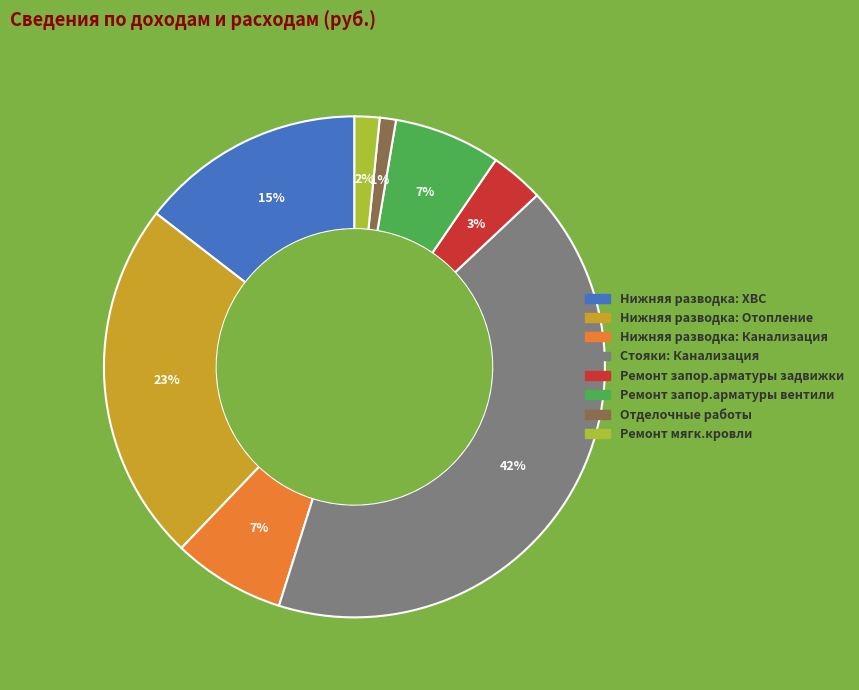

What is the largest slice in the pie chart?

Стояки: Канализация